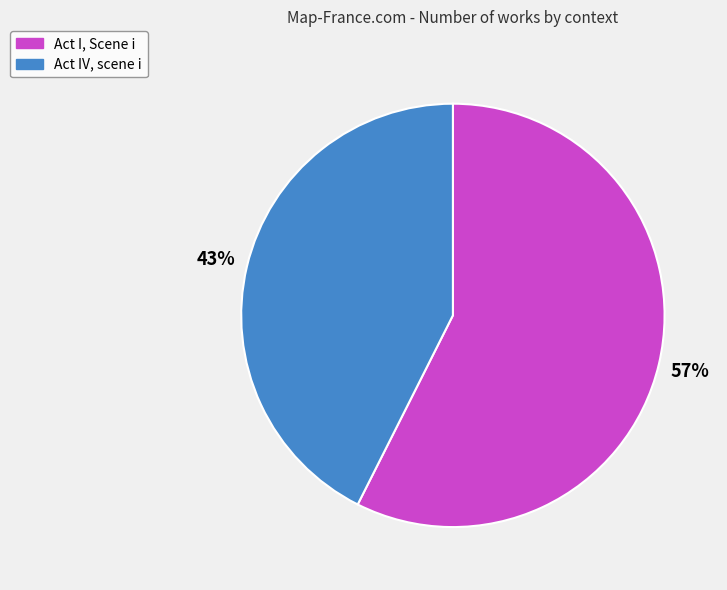

True or false: Act IV, scene i accounts for 43% of the total.

True